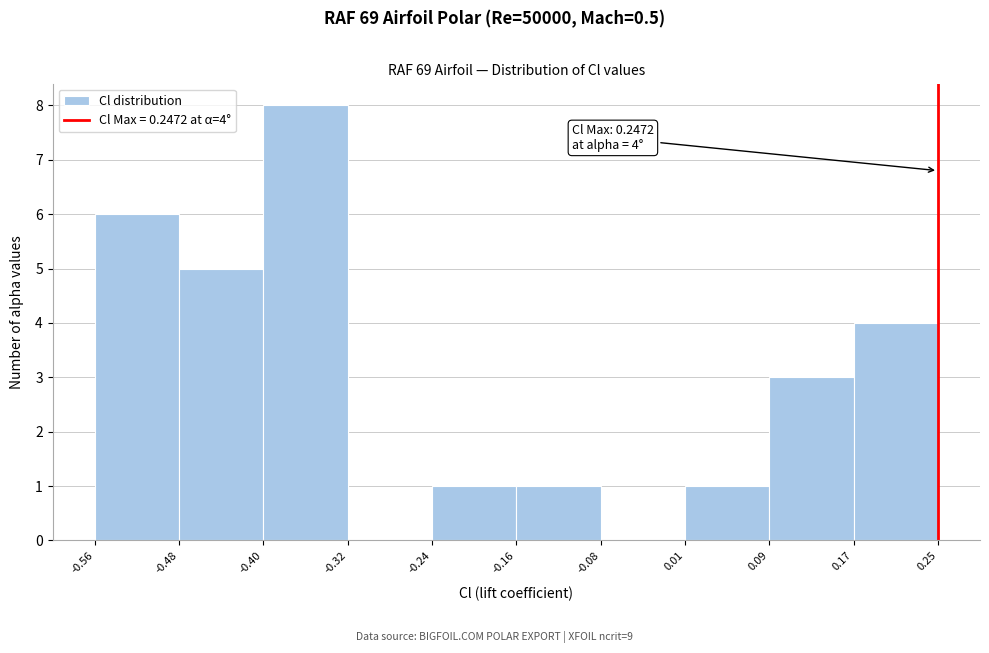

Over which range of the x-axis is the bar tallest?

-0.40 to -0.32